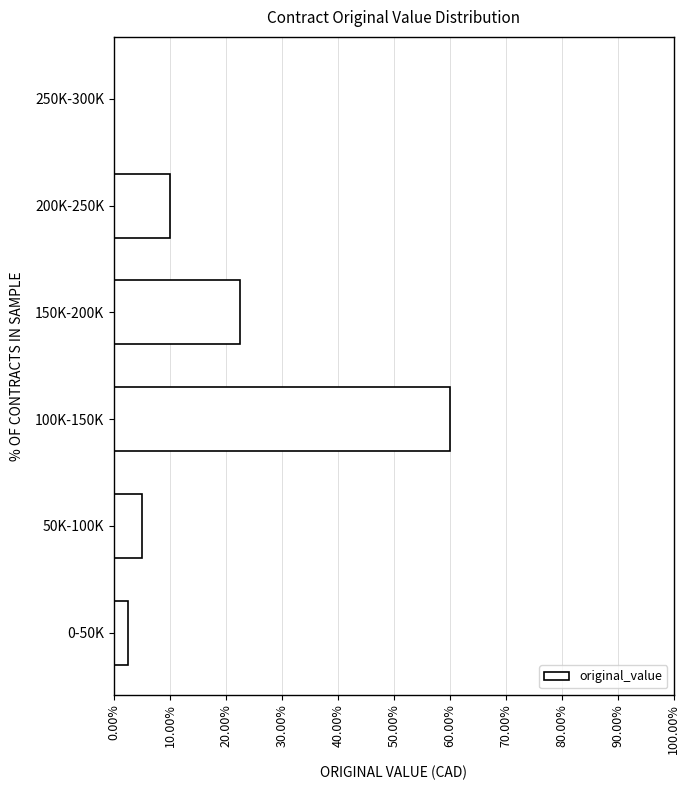

Reading bottom to top, list all the values displayed in this chart.

0-50K=2.5	50K-100K=5.0	100K-150K=60.0	150K-200K=22.5	200K-250K=10.0	250K-300K=0.0